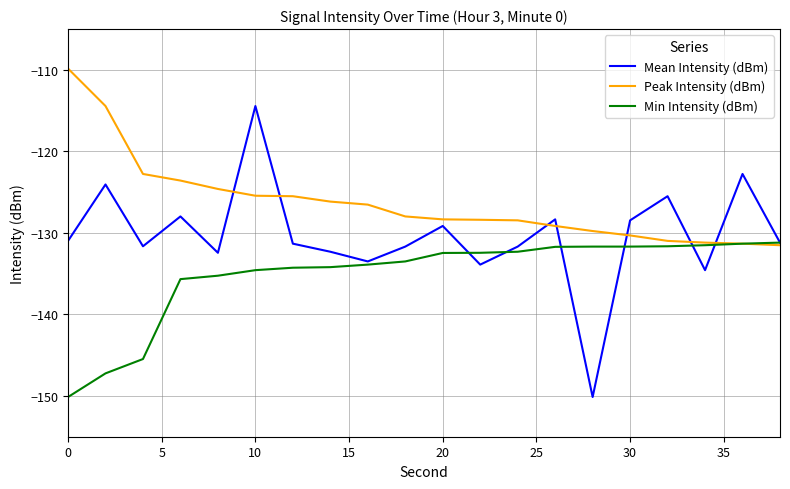

Rank the series by their maximum value, from lowest to highest.

Min Intensity (dBm), Mean Intensity (dBm), Peak Intensity (dBm)